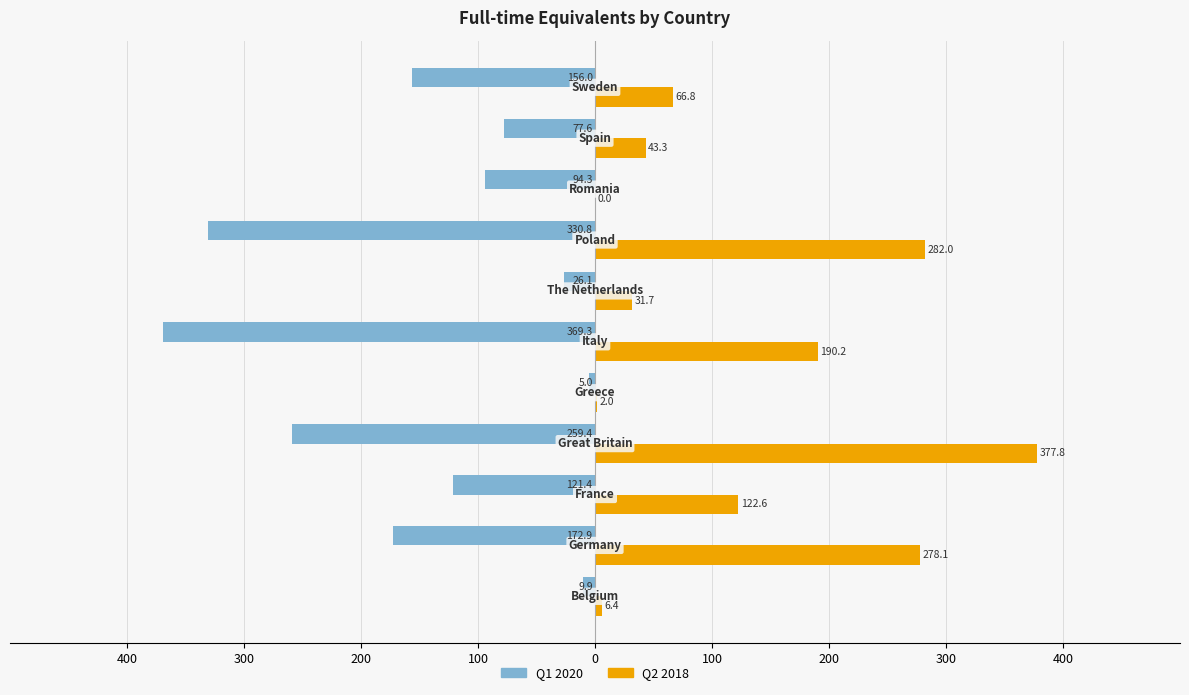

Reading left to right, list all the values displayed in this chart.

Q1 2020: -9.9	-172.9	-121.4	-259.4	-5.0	-369.3	-26.1	-330.8	-94.3	-77.6	-156.0
Q2 2018: 6.4	278.1	122.6	377.8	2.0	190.2	31.7	282.0	0.0	43.3	66.8